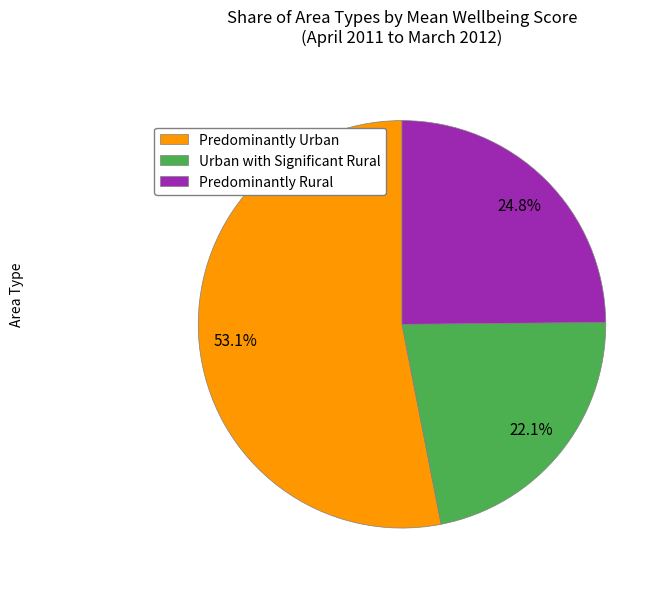

To the nearest percent, what is the average slice percentage?

33%